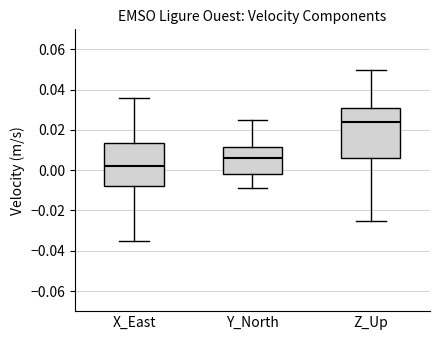

Comparing the boxes themselves (not the whiskers), which one is the tallest?

Z_Up